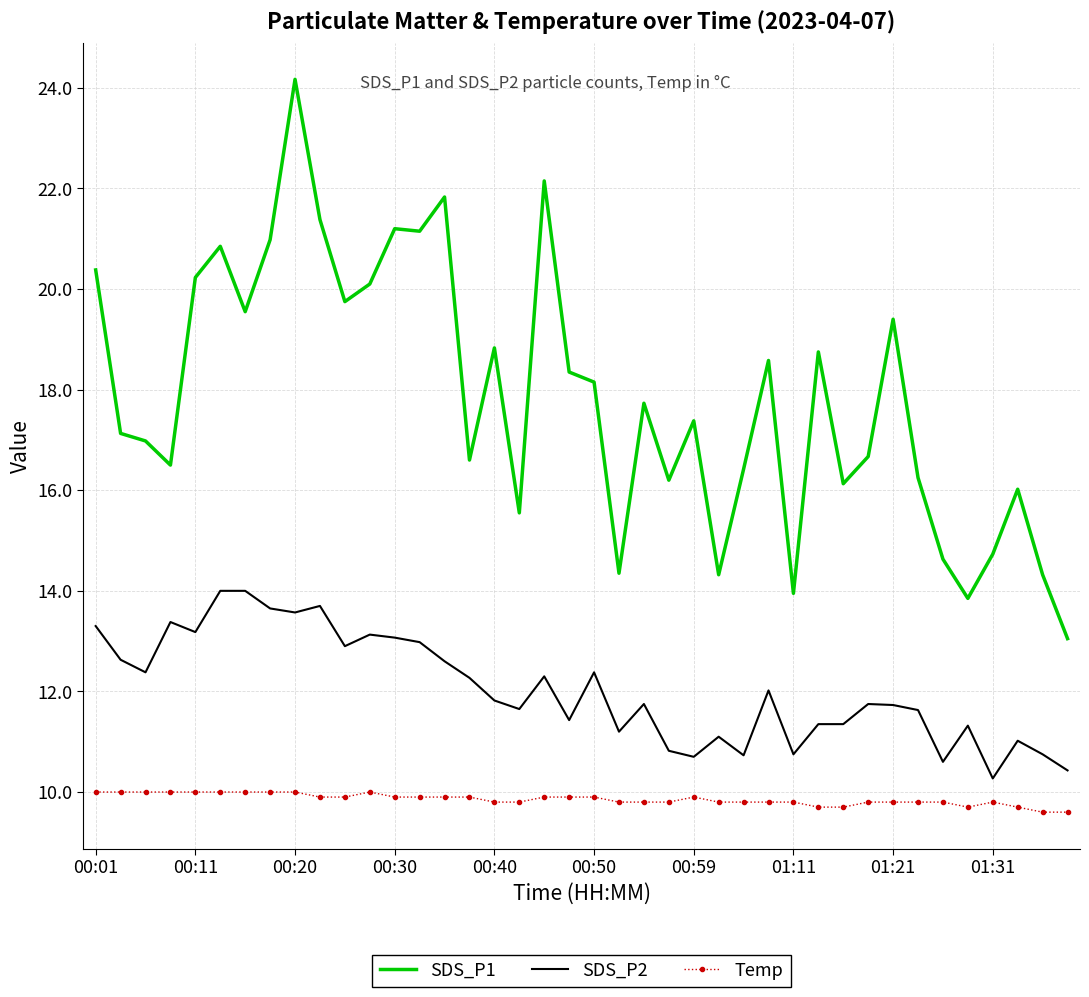

Which series has the largest range (max minus min)?

SDS_P1